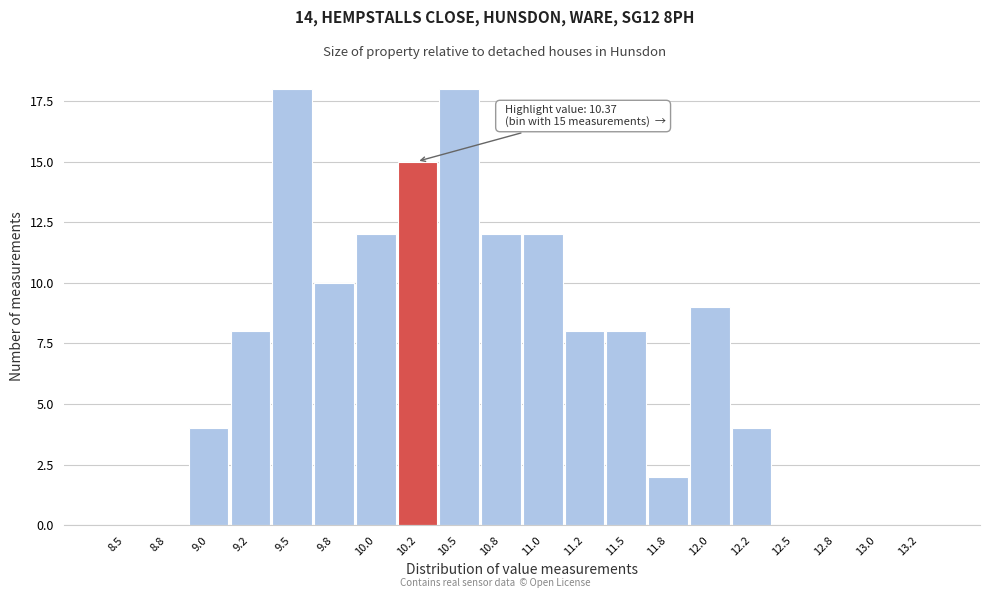

Reading right to left, transcribe all the data shown in this chart.

13.2=0	13.0=0	12.8=0	12.5=0	12.2=4	12.0=9	11.8=2	11.5=8	11.2=8	11.0=12	10.8=12	10.5=18	10.2=15	10.0=12	9.8=10	9.5=18	9.2=8	9.0=4	8.8=0	8.5=0